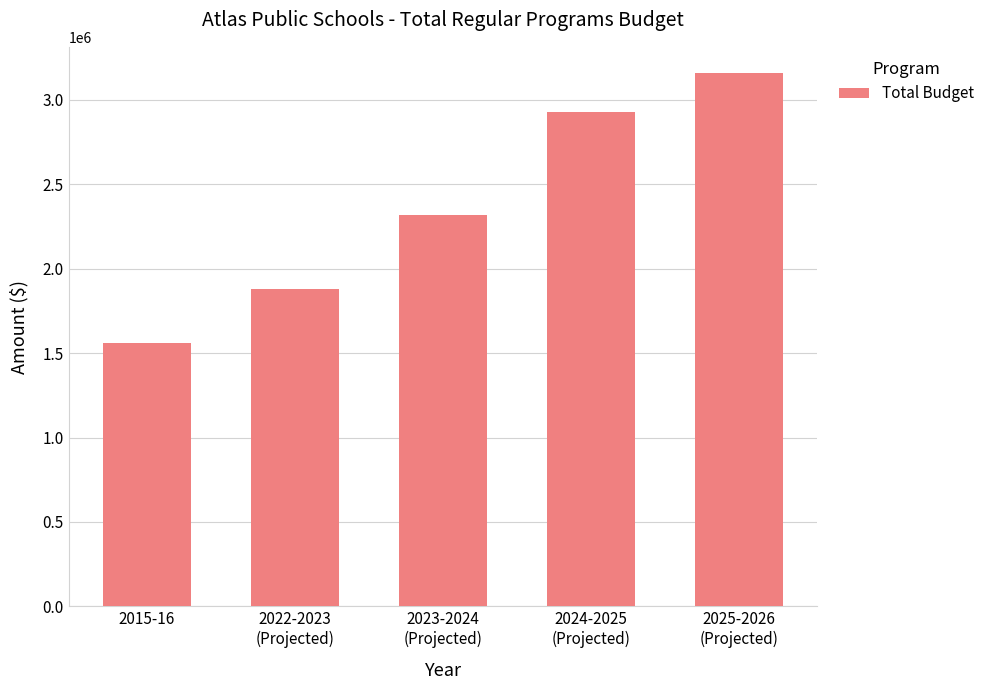

Does the chart contain any negative values?

No